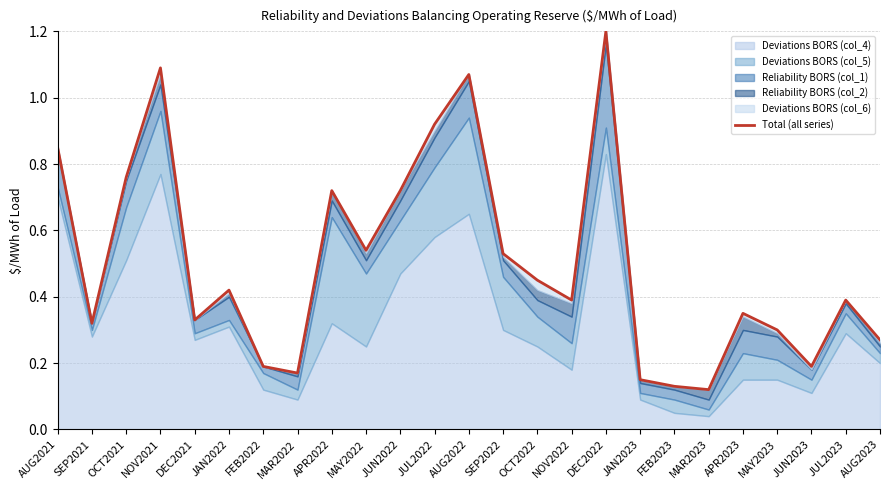

The chart shows a value of 0.1 at MAR2022. True or false?

False